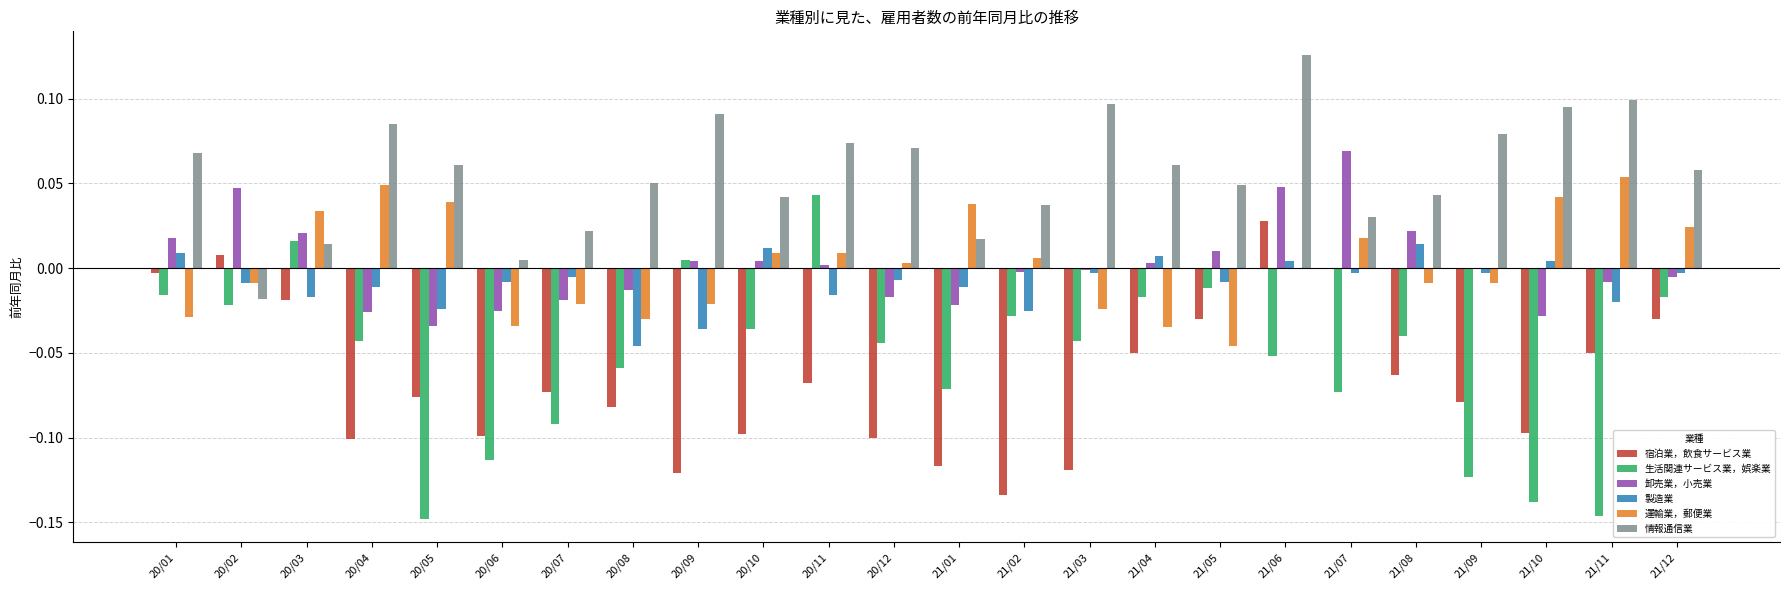

The value of 卸売業，小売業 at 21/07 is 0.1. True or false?

True